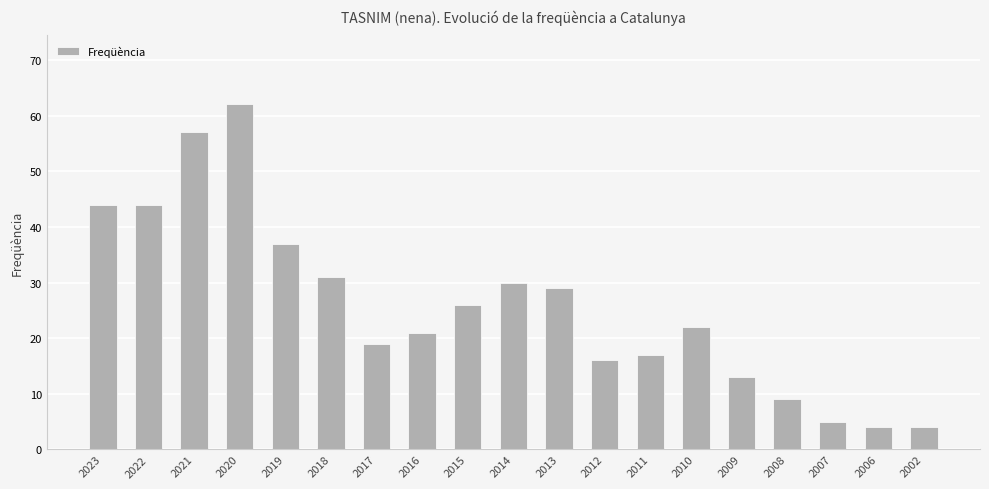

The chart shows a value of 4 at 2002. True or false?

True